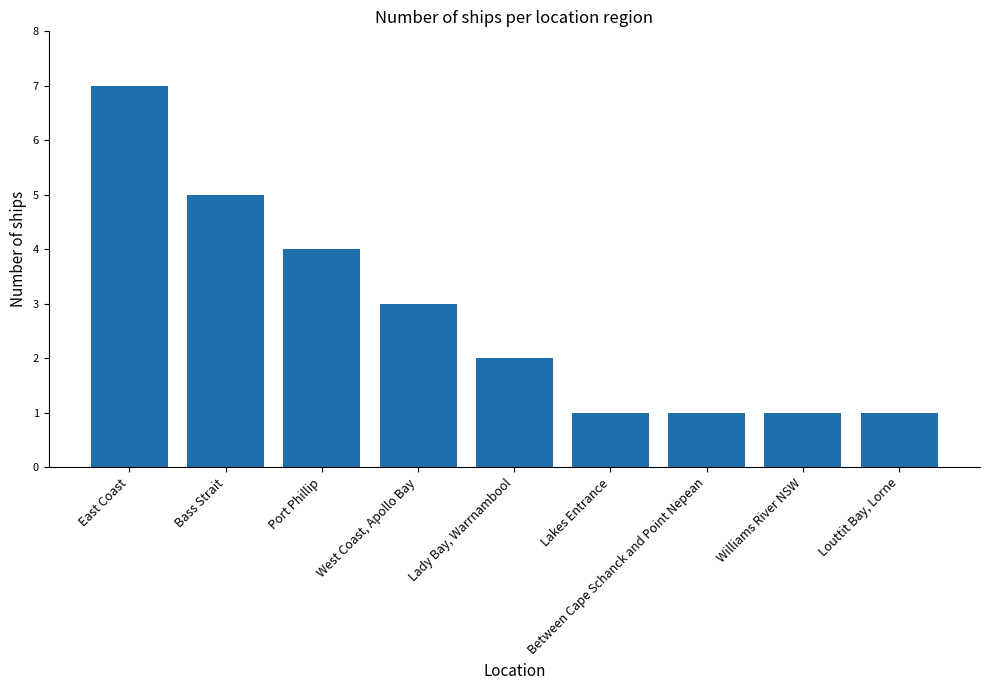

What is the change in value from Bass Strait to Port Phillip?

-1